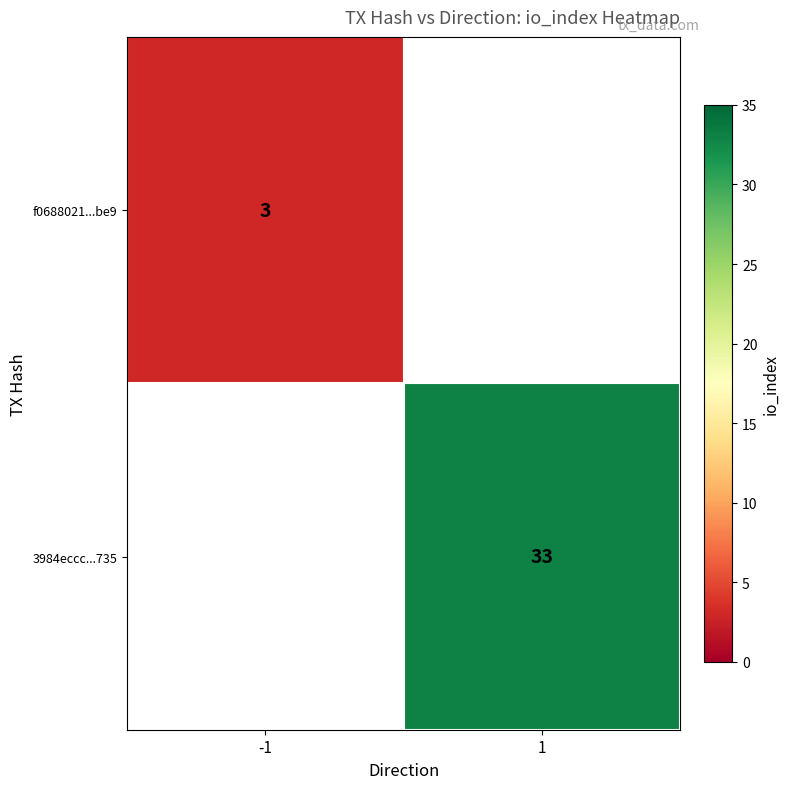

The value of 3984eccc...735 at 1 is 33. True or false?

True